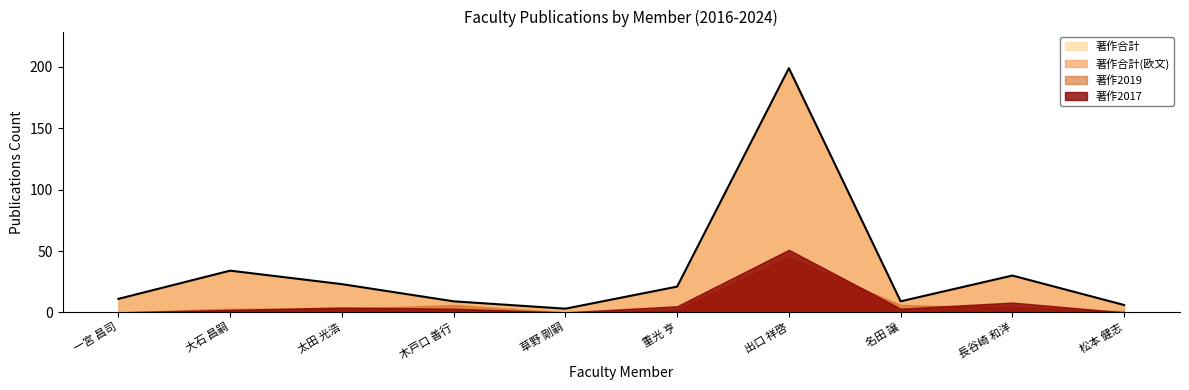

What are all the series names shown in the legend?

著作2017, 著作2019, 著作合計, 著作合計(欧文)